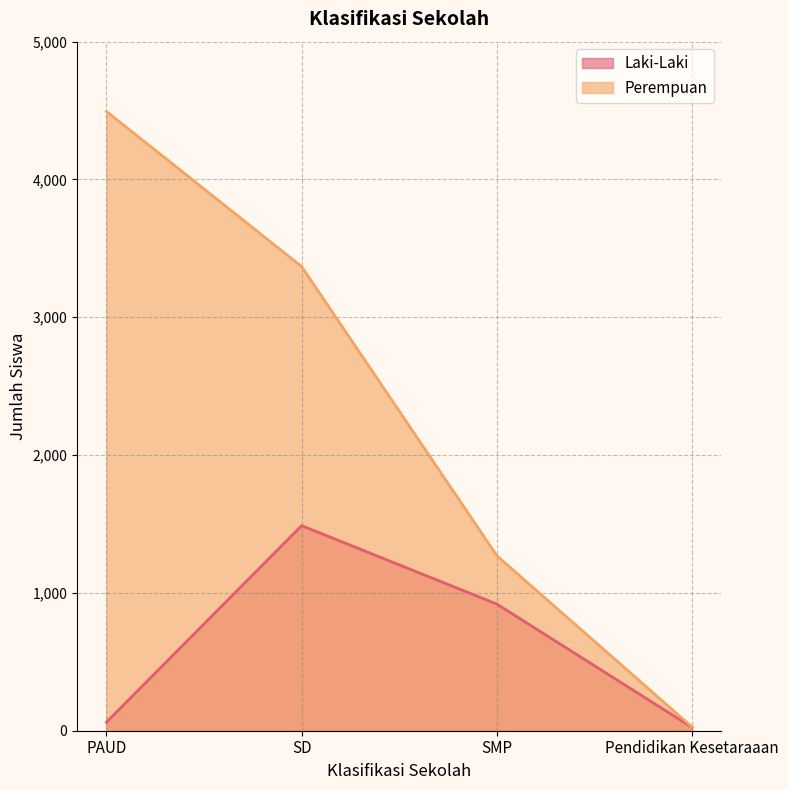

Which series has the largest total across all categories?

Perempuan